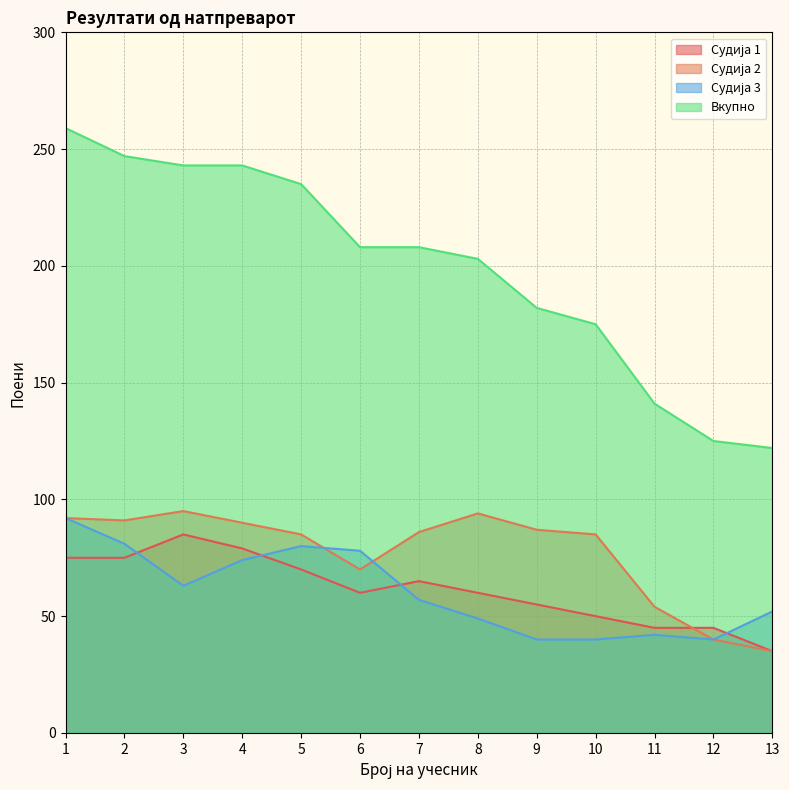

Which has a higher value, 4 or 13?

4